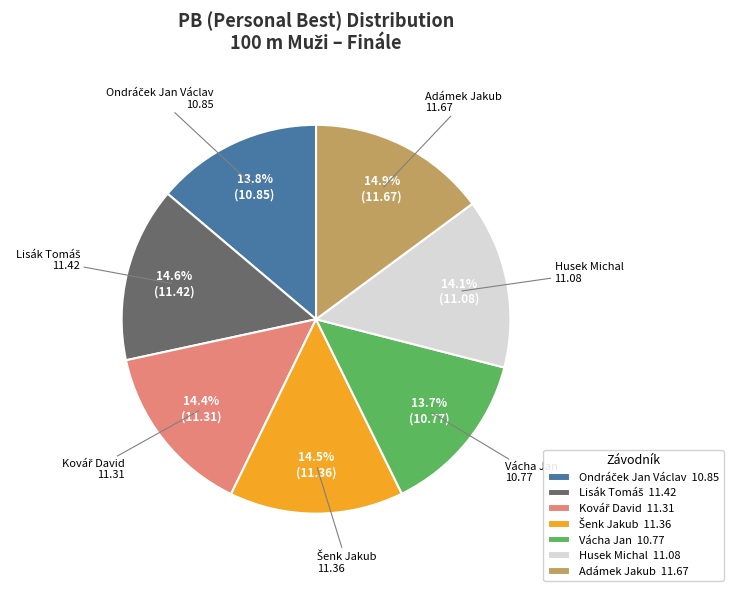

What portion of the pie excludes Vácha Jan 10.77?

86.3%